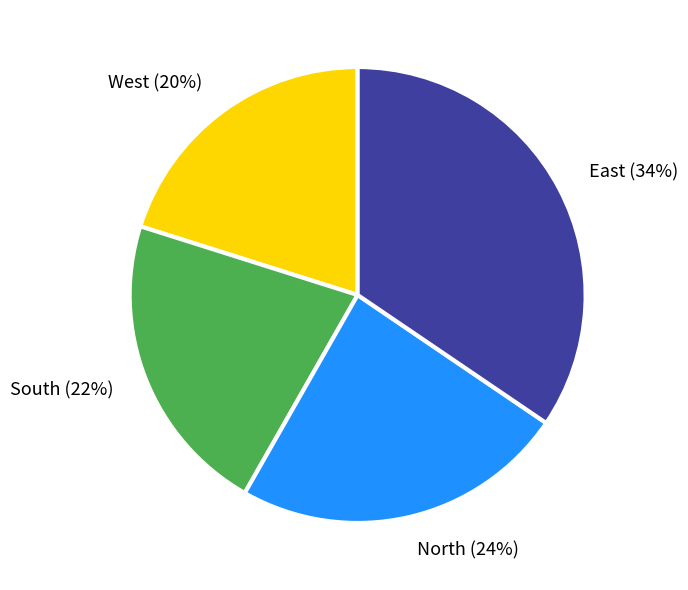

To the nearest percent, what portion does East (34%) represent?

34%